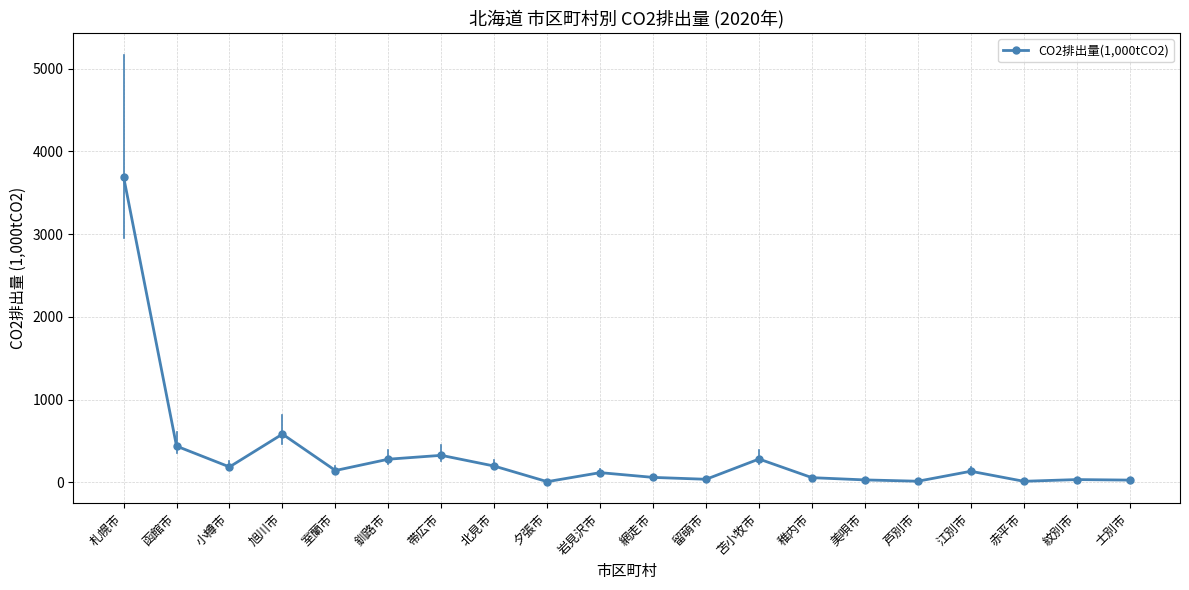

What position from the right is 紋別市?

2